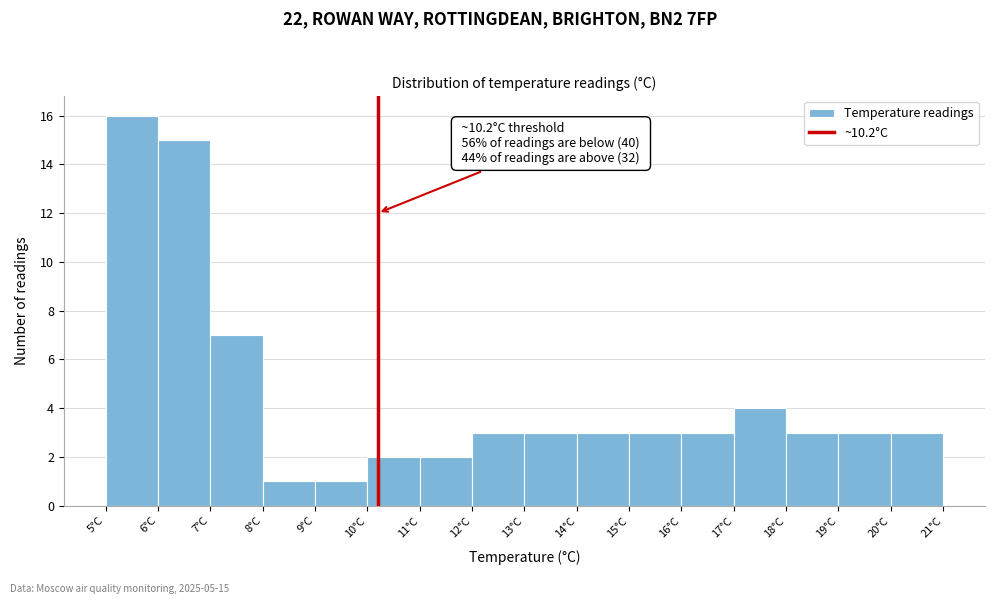

Which range on the x-axis has the tallest bar?

5 to 6